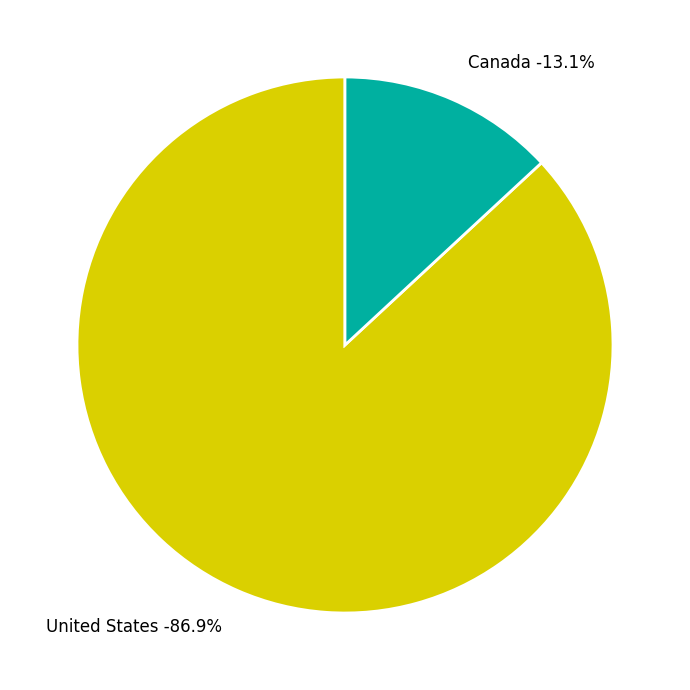

How many slices are in this pie chart?

2